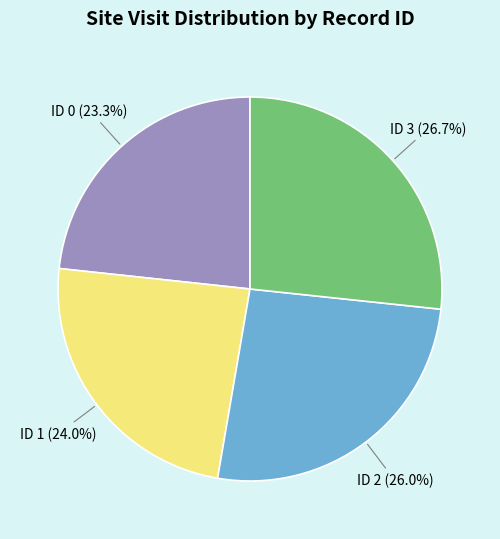

Is there any slice that represents more than half of the pie?

No